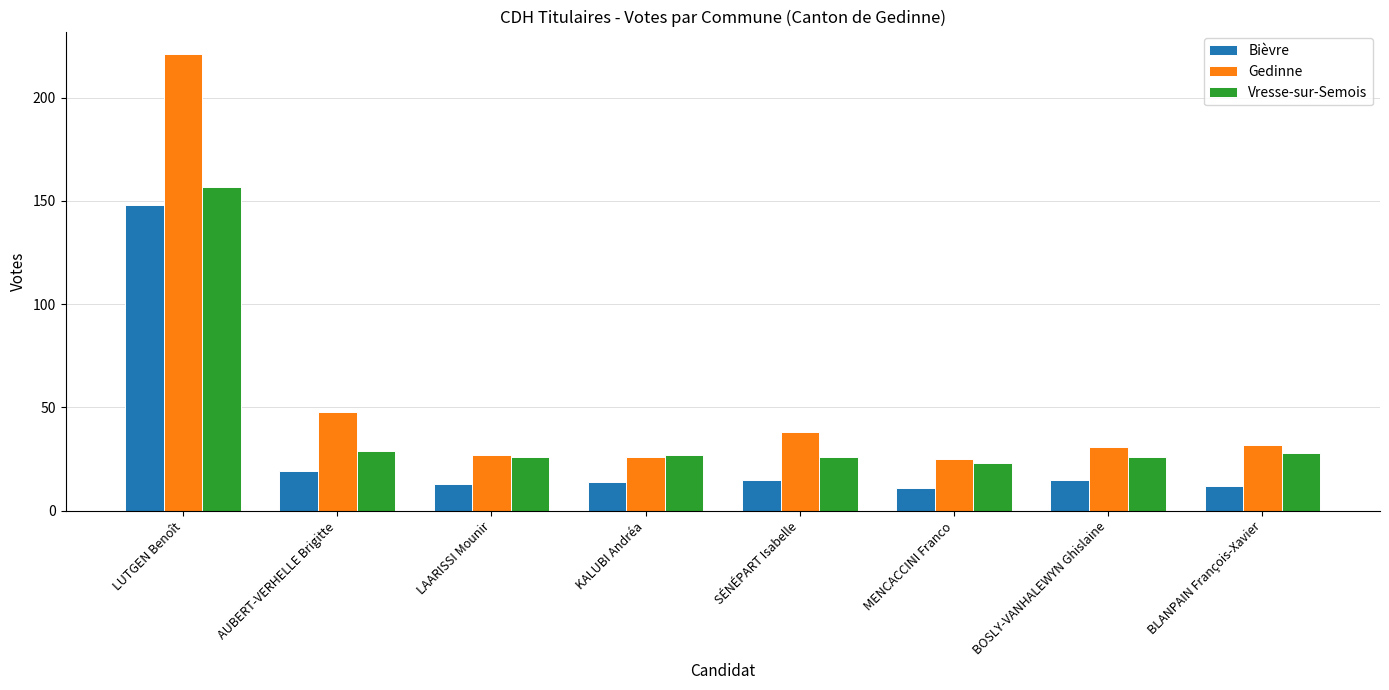

At which category is the sum across all series the highest?

LUTGEN Benoît